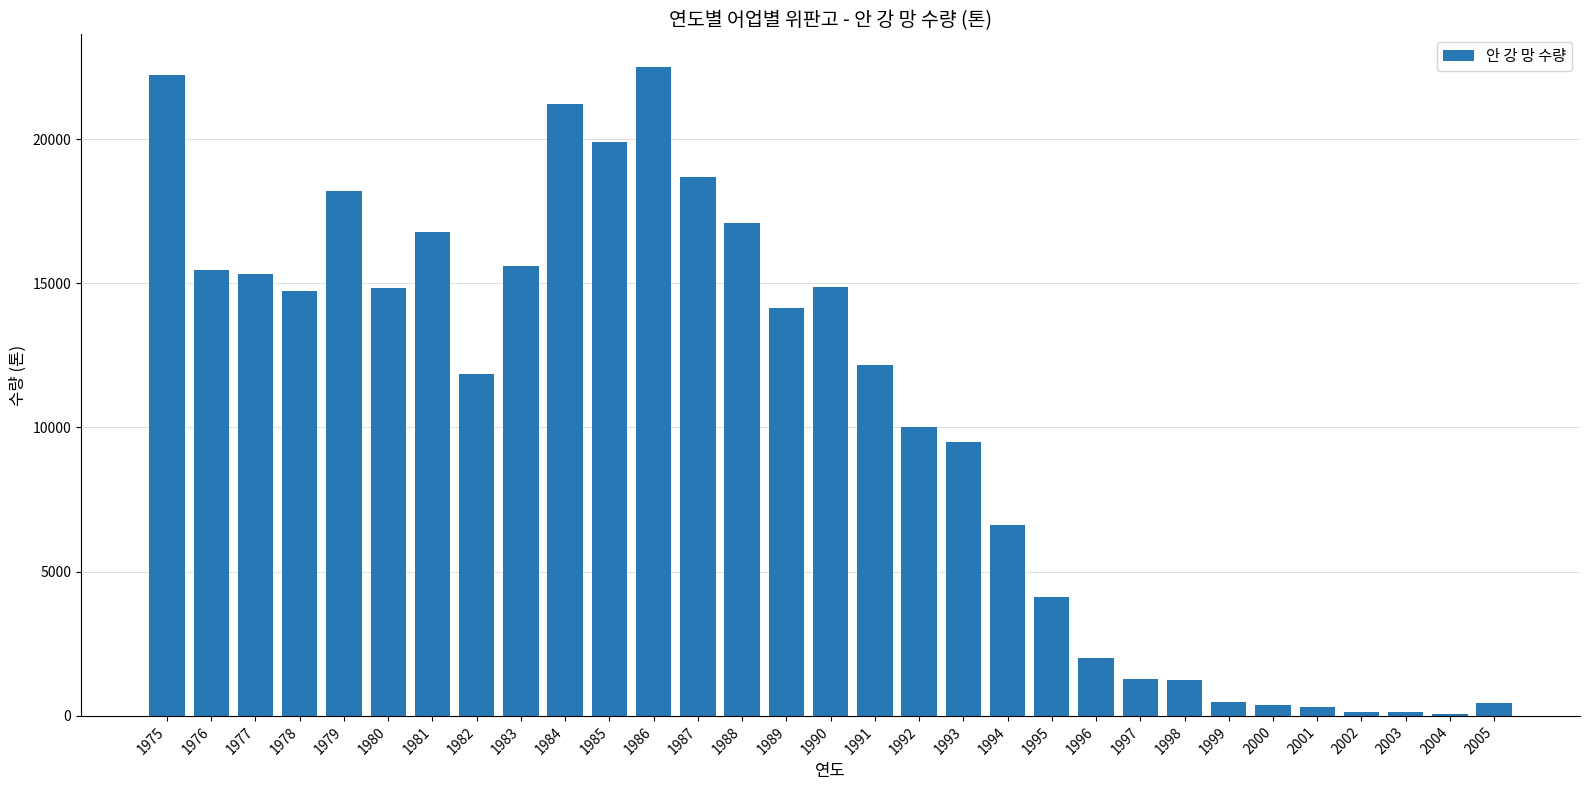

True or false: the data shows 14827 at 1980.

True